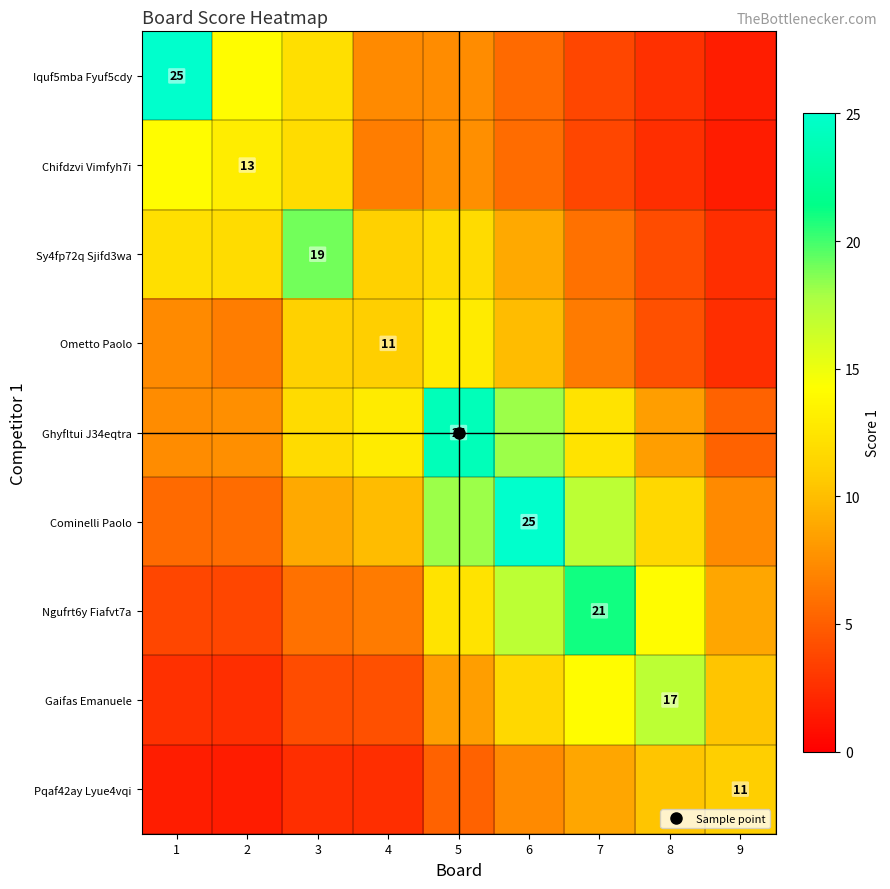

The value of Gaifas Emanuele at 8 is 4.4. True or false?

False